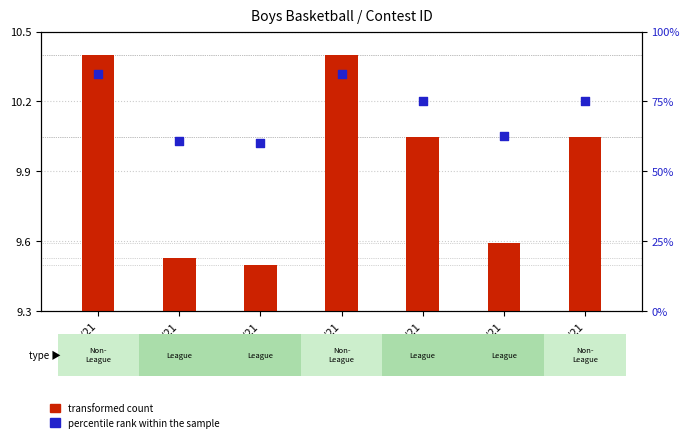

Which series has the widest spread of Y values?

percentile rank within the sample